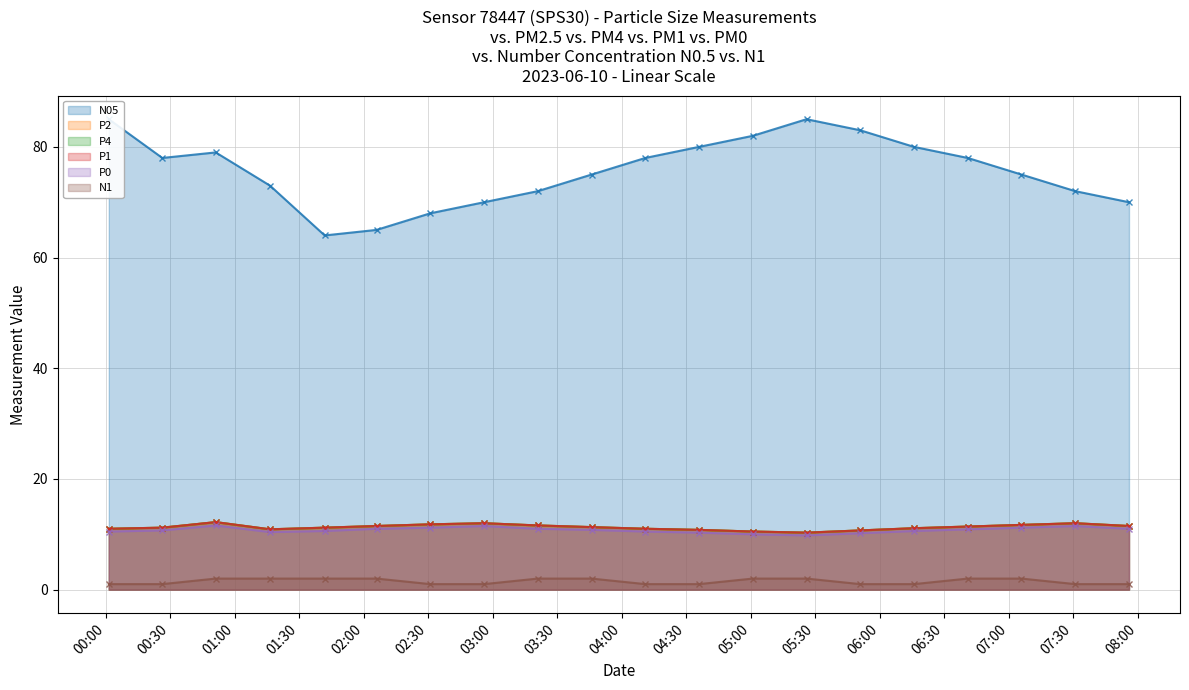

At how many categories does at least one series exceed 55?

20